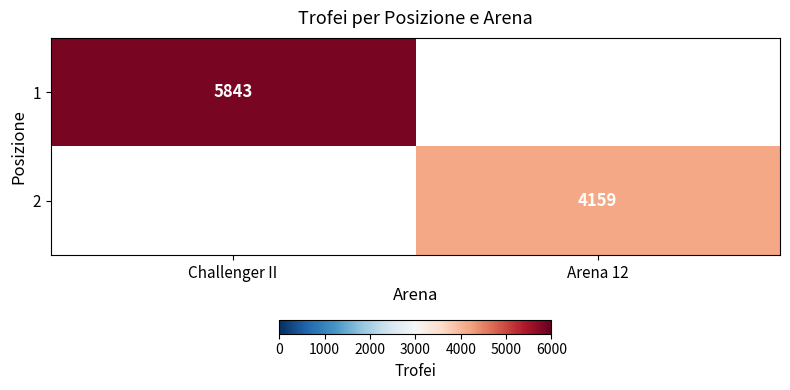

The 1 series shows 9913 at Challenger II. True or false?

False